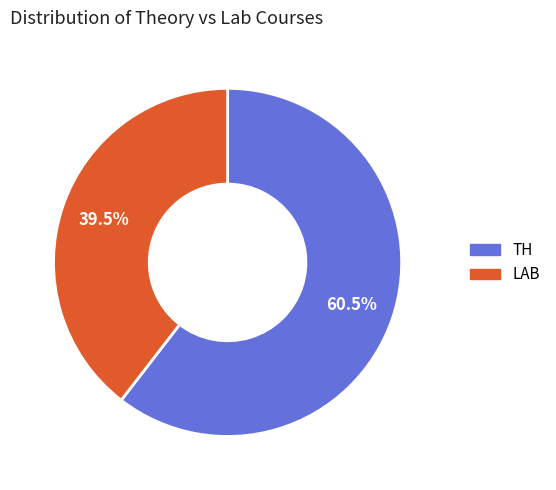

Rank the categories by value from lowest to highest.

LAB, TH